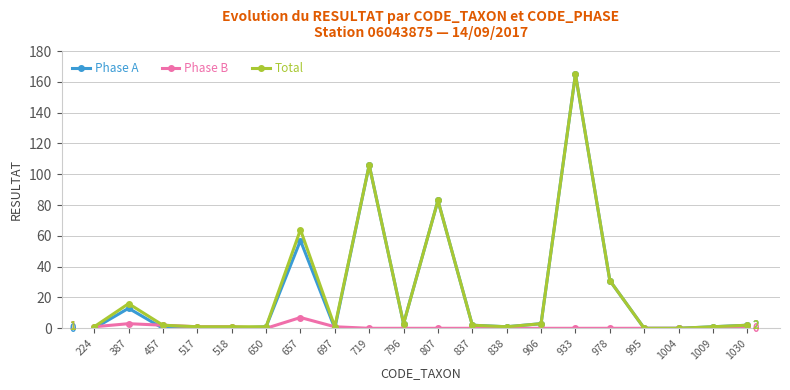

What value does the Phase B series have at 517?

1